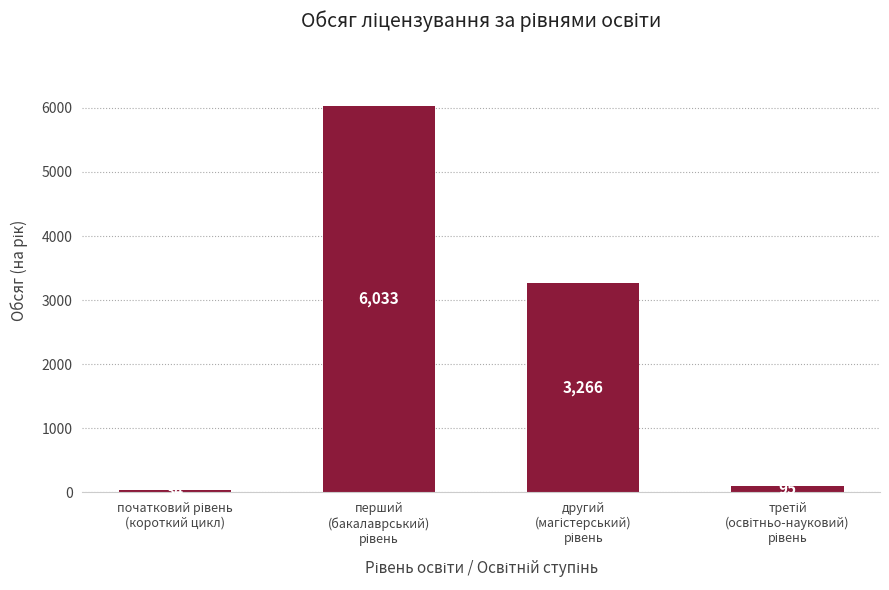

What is the maximum value shown in the chart?

6033